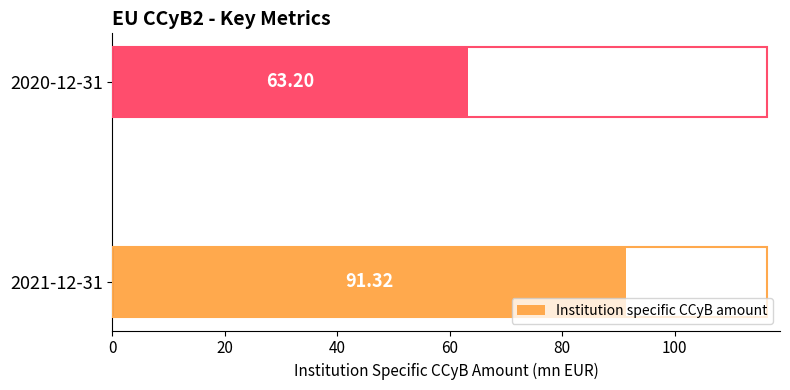

Rank the categories by value from lowest to highest.

2020-12-31, 2021-12-31